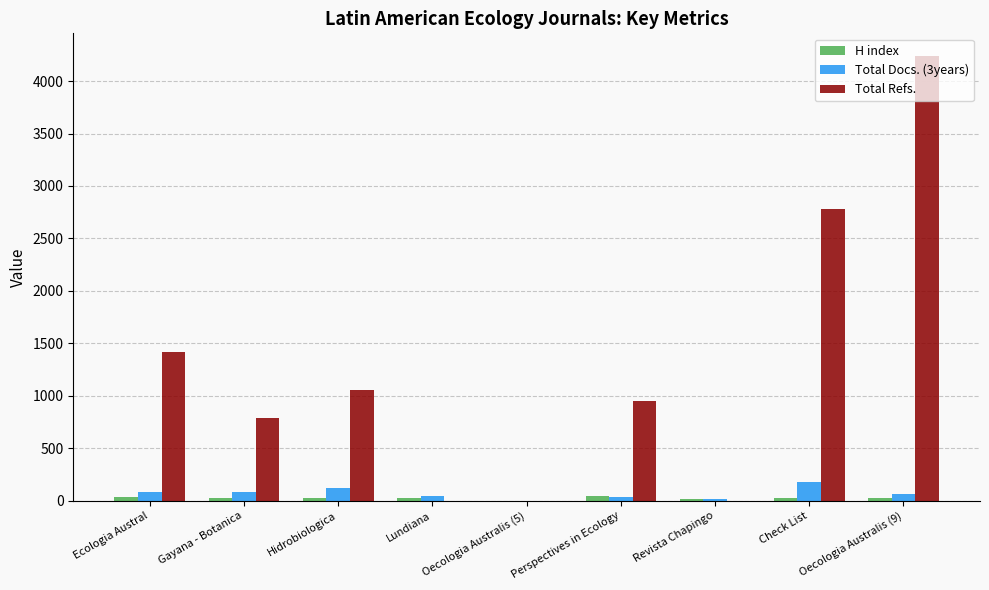

At which category does the chart reach its peak across all series?

Oecologia Australis (9)